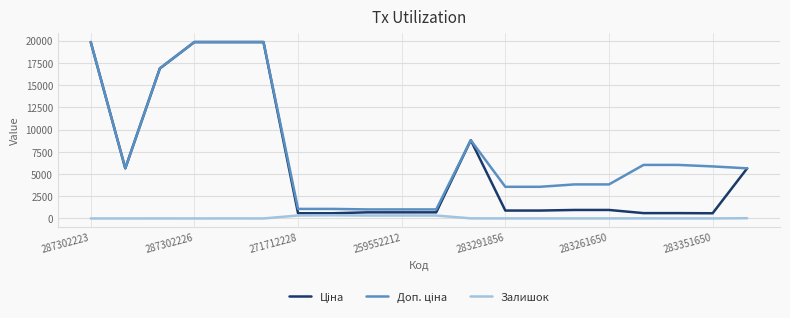

What is the greatest value displayed?

19831.1